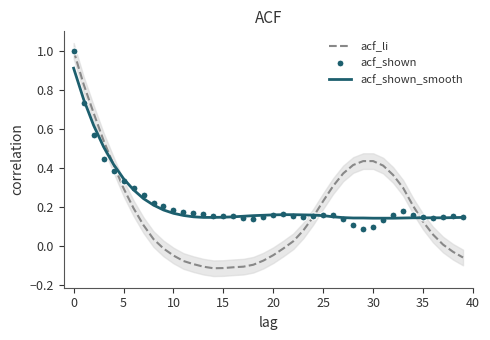

True or false: acf_shown has more than 2 interior local peaks.

True